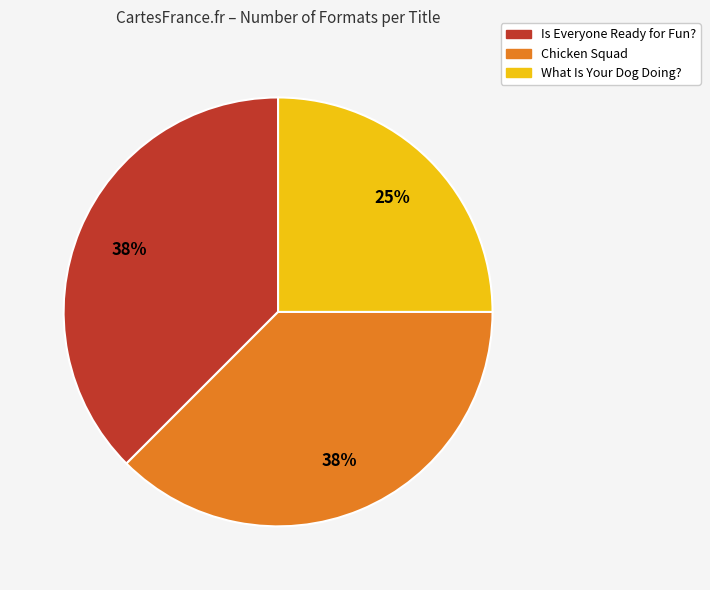

Which slice is the smallest?

What Is Your Dog Doing?